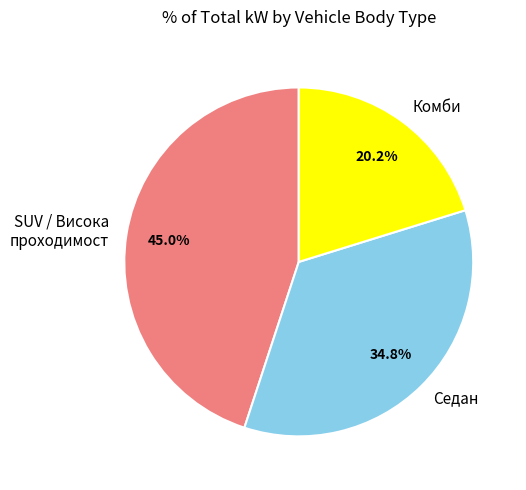

Which slice is the smallest?

Комби